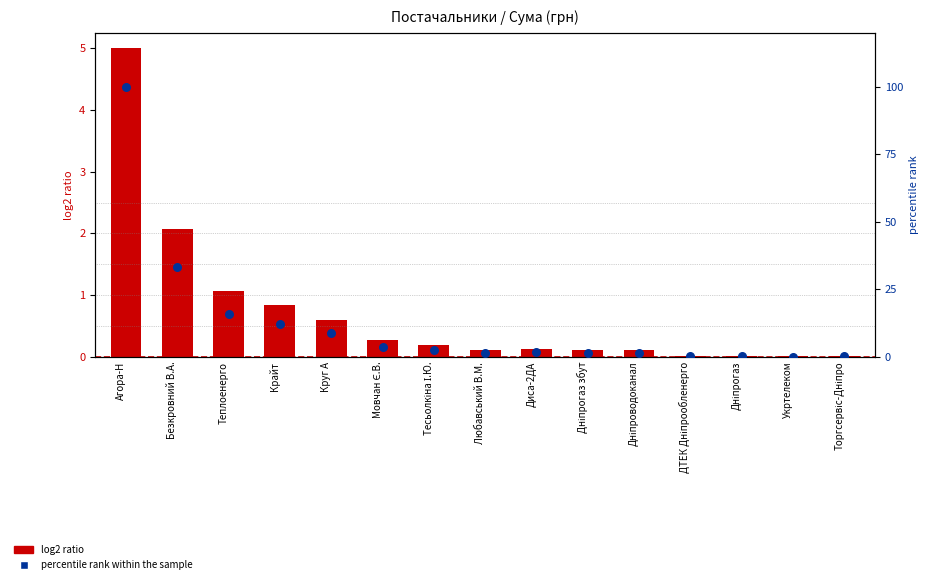

What are all the series names shown in the legend?

log2 ratio, percentile rank within the sample